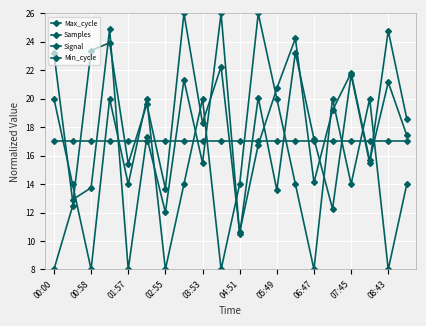

Which label corresponds to the largest value in the chart?

08:43